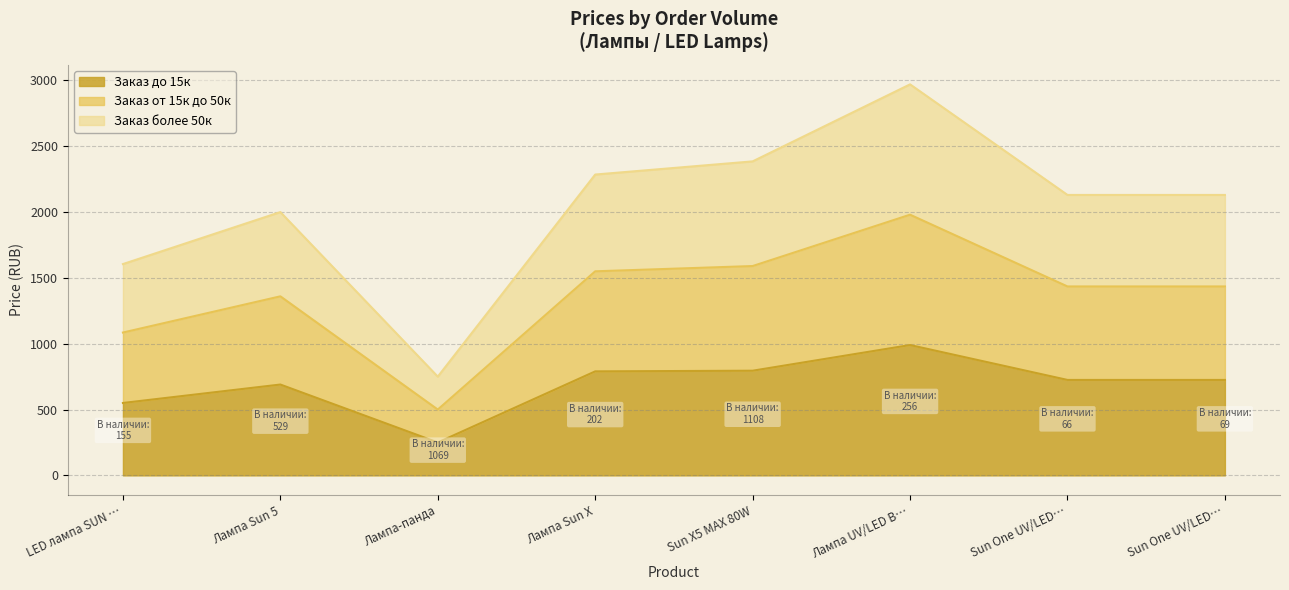

How many interior local peaks does the Заказ от 15к до 50к series have?

2